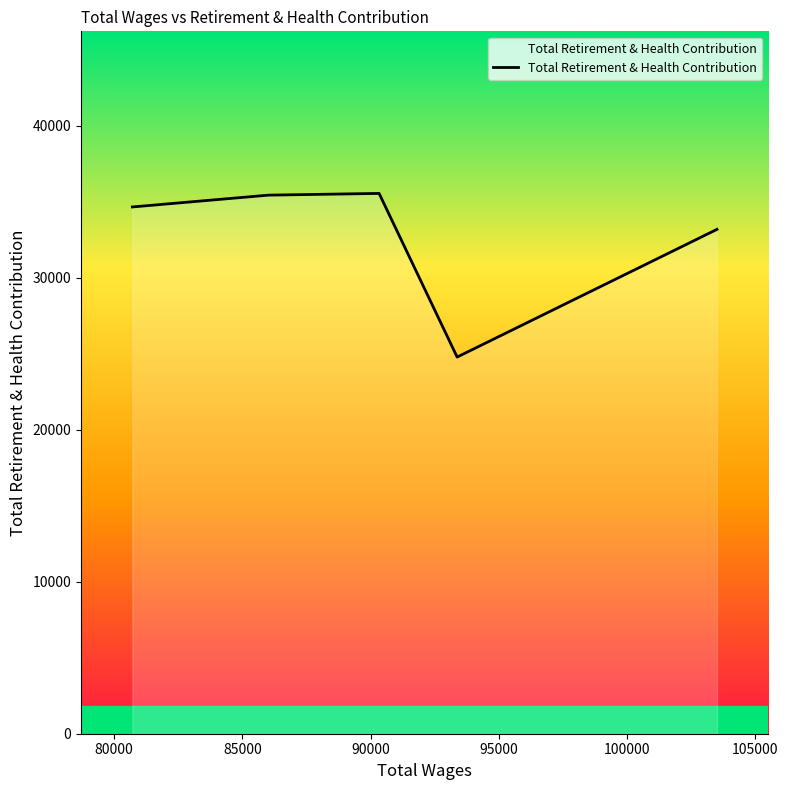

True or false: the data has more than 2 interior local peaks.

False